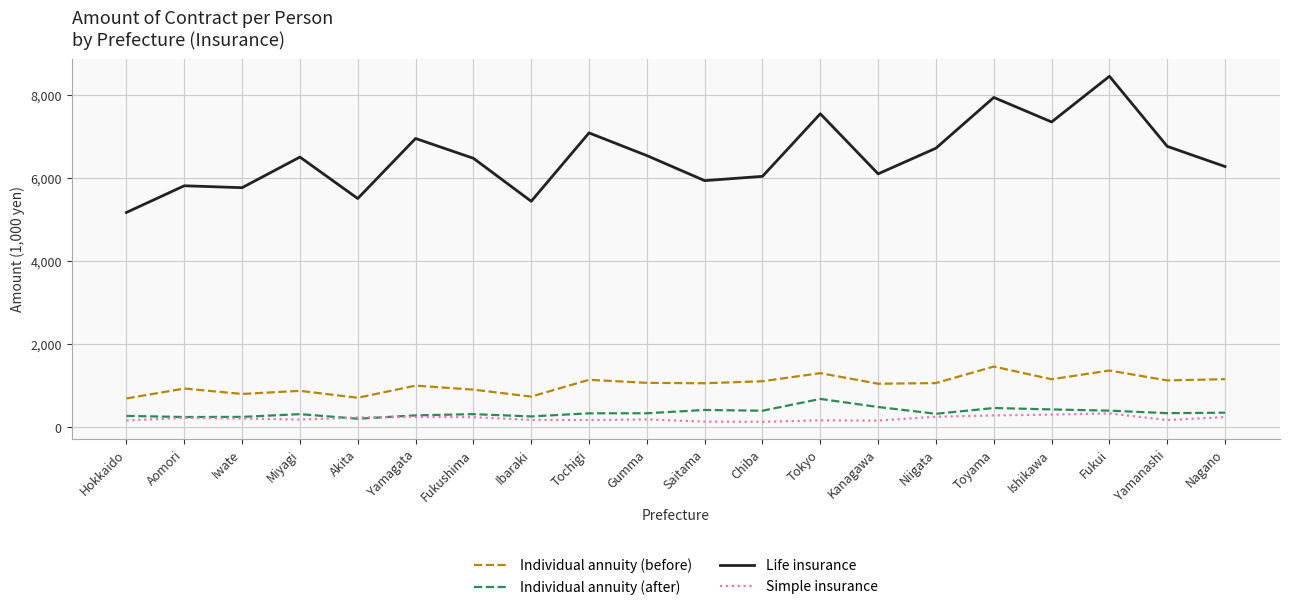

True or false: Life insurance and Simple insurance cross at least once.

False